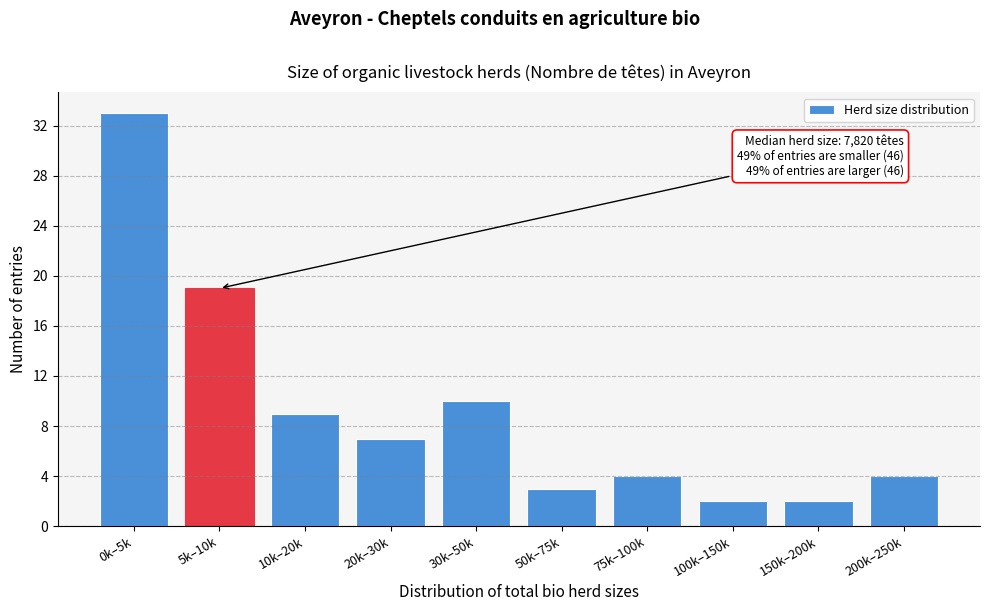

Reading left to right, transcribe all the data shown in this chart.

0k–5k=33	5k–10k=19	10k–20k=9	20k–30k=7	30k–50k=10	50k–75k=3	75k–100k=4	100k–150k=2	150k–200k=2	200k–250k=4